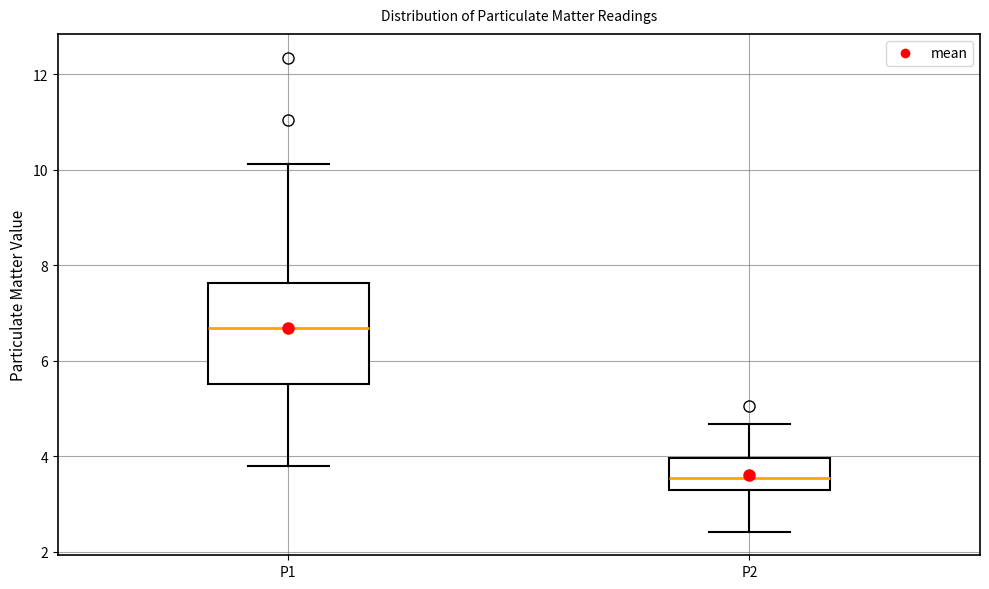

Which box's median line is the lowest?

P2